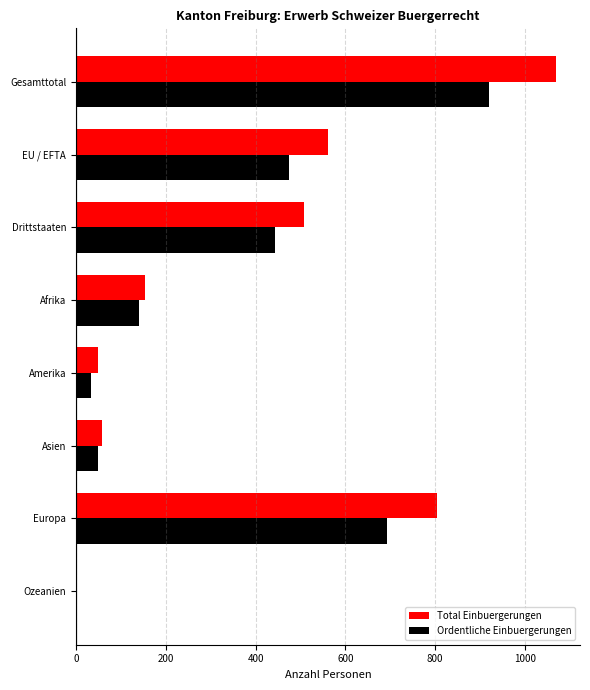

What is the total value across all series at Europa?

1497